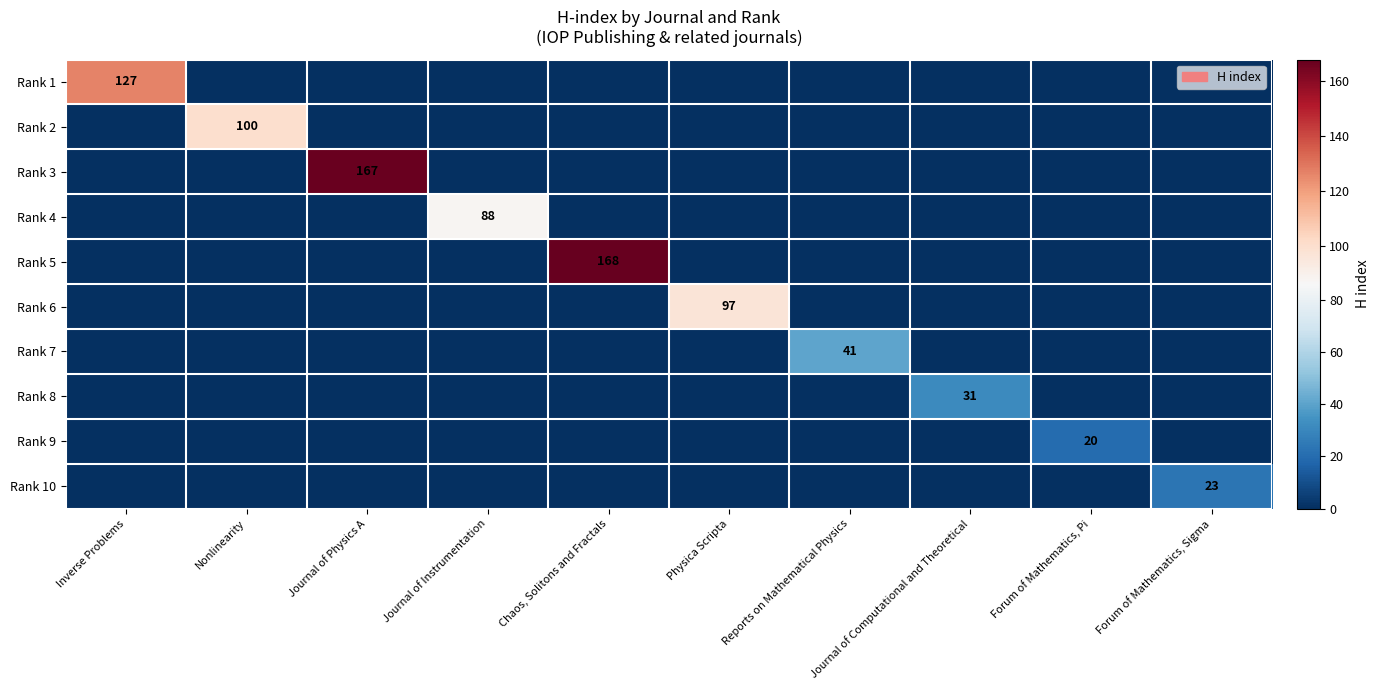

The Rank 10 series shows 30 at Forum of Mathematics, Sigma. True or false?

False